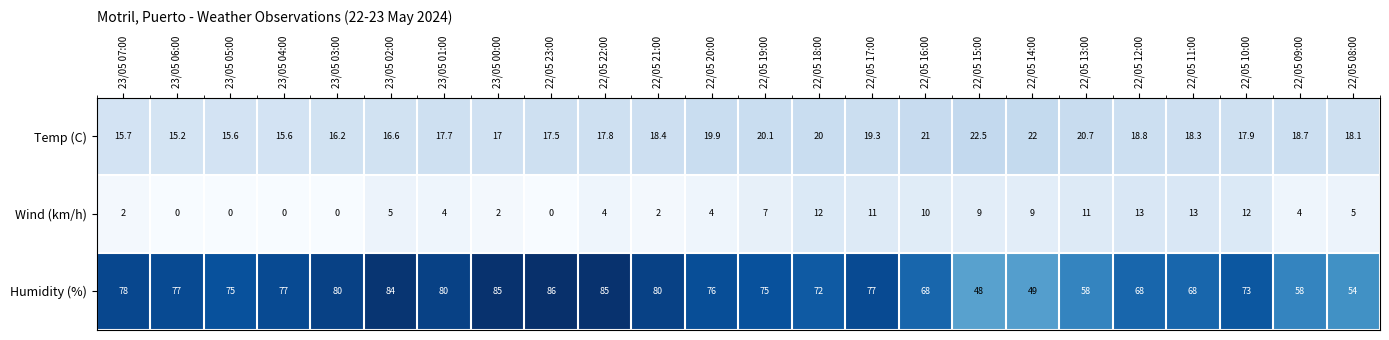

How many values in the Humidity (%) series are below 76?

12